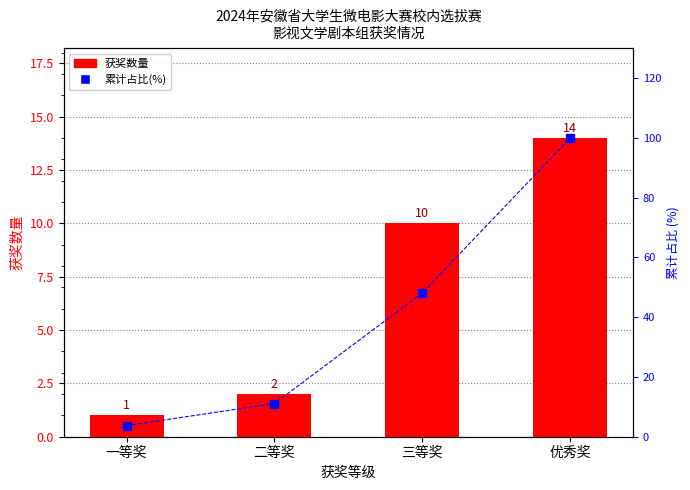

Which series has the largest total across all categories?

累计占比(%)